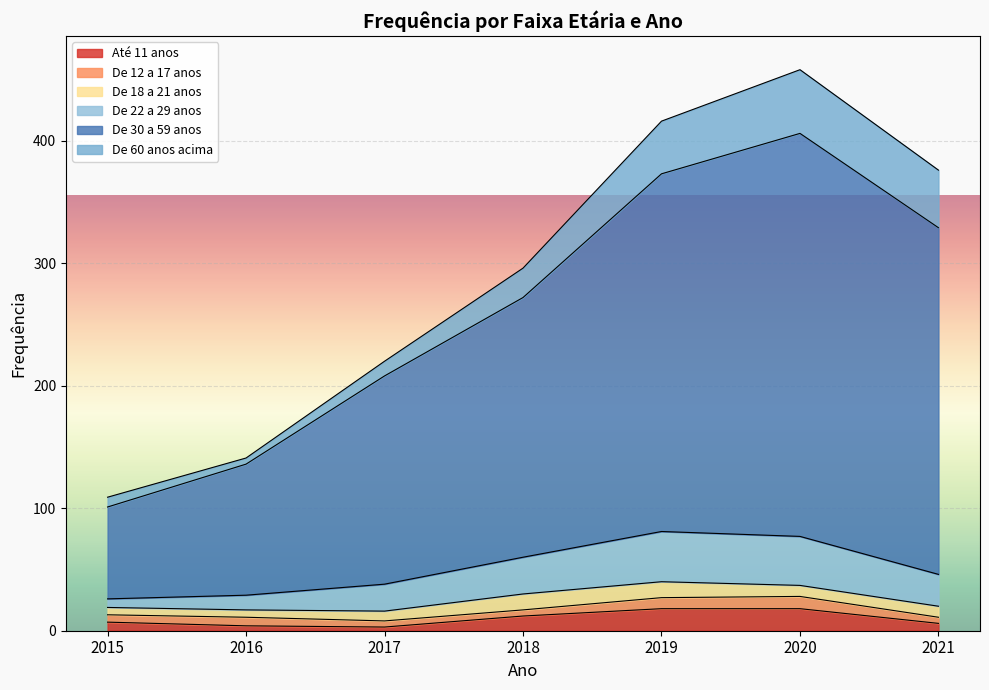

True or false: Até 11 anos and De 22 a 29 anos cross at least once.

False